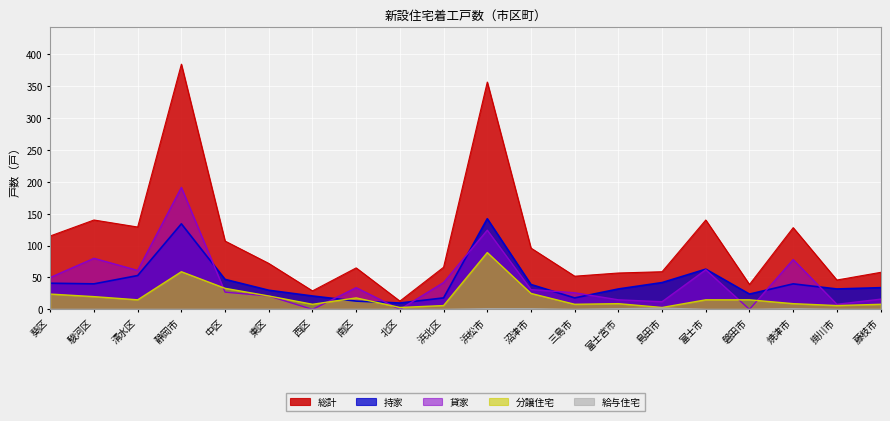

What is the difference between the maximum and minimum values in the 貸家 series?

191